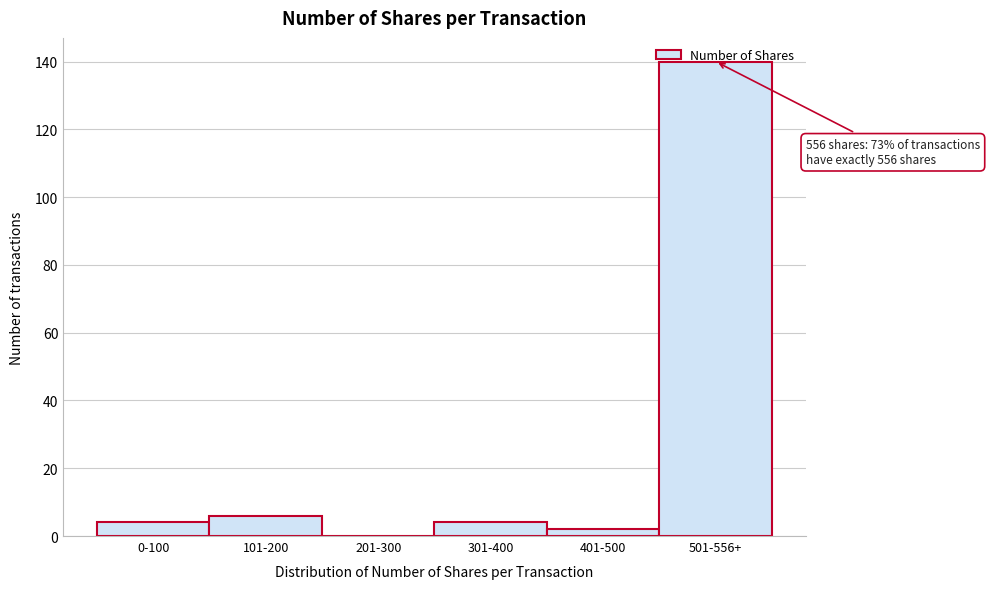

The value at 301-400 is 4. True or false?

True